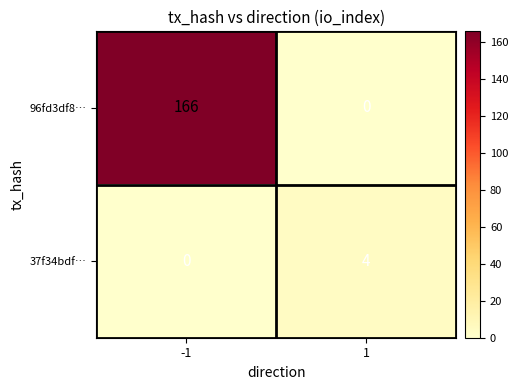

Which series has the largest total across all categories?

96fd3df8…